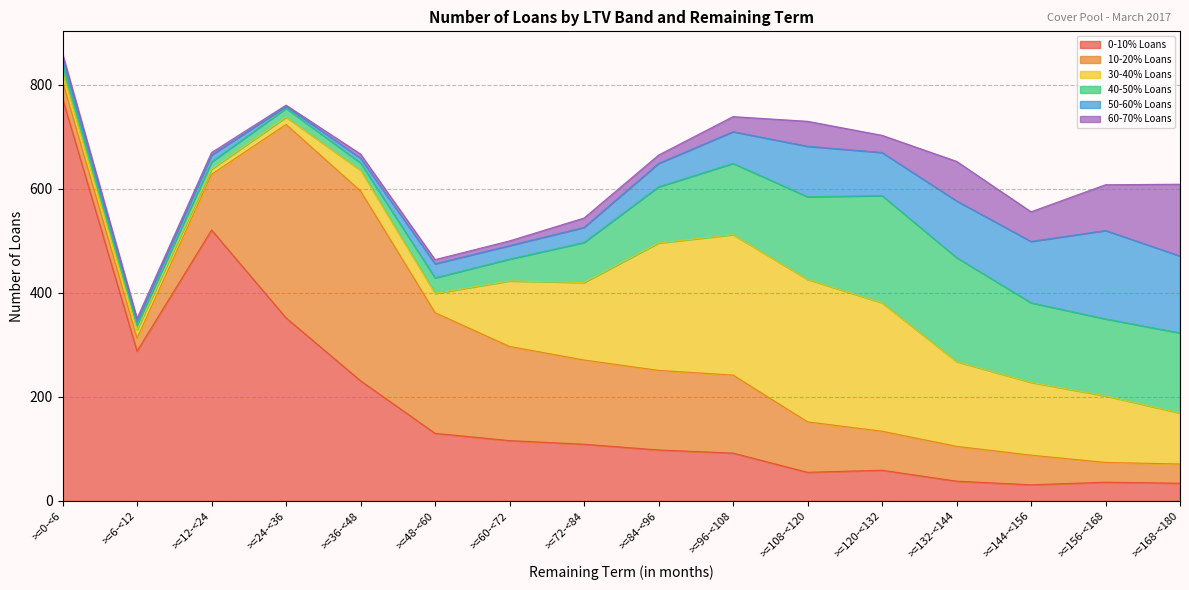

Reading left to right, list all the values displayed in this chart.

0-10% Loans: >=0-<6=774	>=6-<12=288	>=12-<24=521	>=24-<36=352	>=36-<48=231	>=48-<60=130	>=60-<72=116	>=72-<84=109	>=84-<96=98	>=96-<108=92	>=108-<120=55	>=120-<132=59	>=132-<144=38	>=144-<156=31	>=156-<168=36	>=168-<180=34
10-20% Loans: >=0-<6=33	>=6-<12=25	>=12-<24=107	>=24-<36=372	>=36-<48=365	>=48-<60=232	>=60-<72=181	>=72-<84=162	>=84-<96=153	>=96-<108=150	>=108-<120=97	>=120-<132=75	>=132-<144=67	>=144-<156=57	>=156-<168=38	>=168-<180=37
30-40% Loans: >=0-<6=18	>=6-<12=16	>=12-<24=10	>=24-<36=14	>=36-<48=40	>=48-<60=37	>=60-<72=126	>=72-<84=149	>=84-<96=245	>=96-<108=270	>=108-<120=274	>=120-<132=247	>=132-<144=163	>=144-<156=140	>=156-<168=128	>=168-<180=98
40-50% Loans: >=0-<6=14	>=6-<12=9	>=12-<24=14	>=24-<36=17	>=36-<48=14	>=48-<60=30	>=60-<72=42	>=72-<84=77	>=84-<96=108	>=96-<108=137	>=108-<120=159	>=120-<132=206	>=132-<144=200	>=144-<156=153	>=156-<168=148	>=168-<180=154
50-60% Loans: >=0-<6=13	>=6-<12=8	>=12-<24=13	>=24-<36=4	>=36-<48=9	>=48-<60=27	>=60-<72=26	>=72-<84=29	>=84-<96=45	>=96-<108=61	>=108-<120=97	>=120-<132=83	>=132-<144=109	>=144-<156=118	>=156-<168=170	>=168-<180=148
60-70% Loans: >=0-<6=8	>=6-<12=5	>=12-<24=5	>=24-<36=2	>=36-<48=8	>=48-<60=8	>=60-<72=9	>=72-<84=18	>=84-<96=16	>=96-<108=29	>=108-<120=48	>=120-<132=33	>=132-<144=76	>=144-<156=57	>=156-<168=88	>=168-<180=138